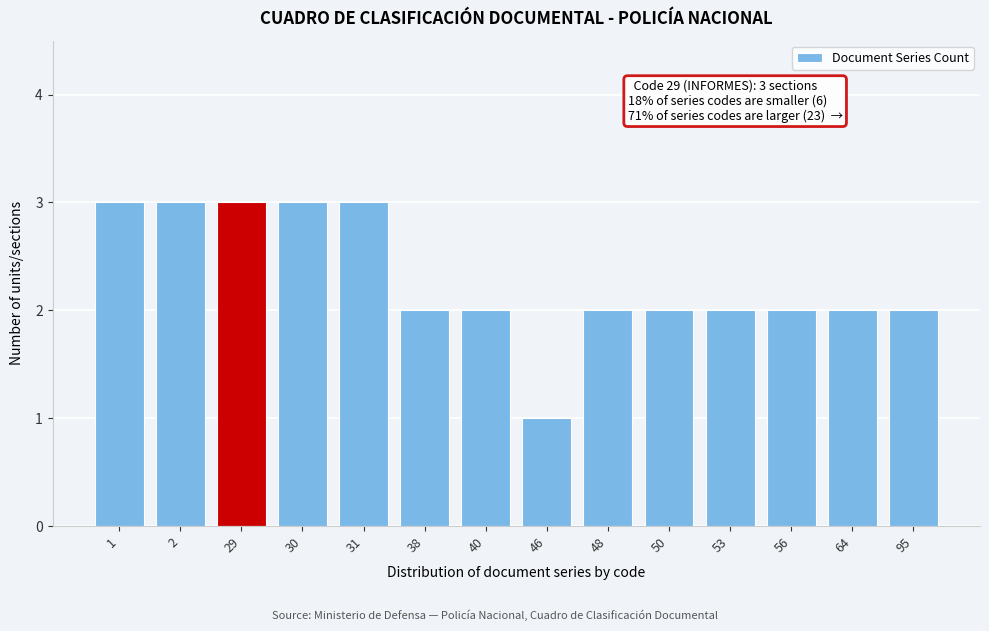

Reading left to right, list all the values displayed in this chart.

3	3	3	3	3	2	2	1	2	2	2	2	2	2